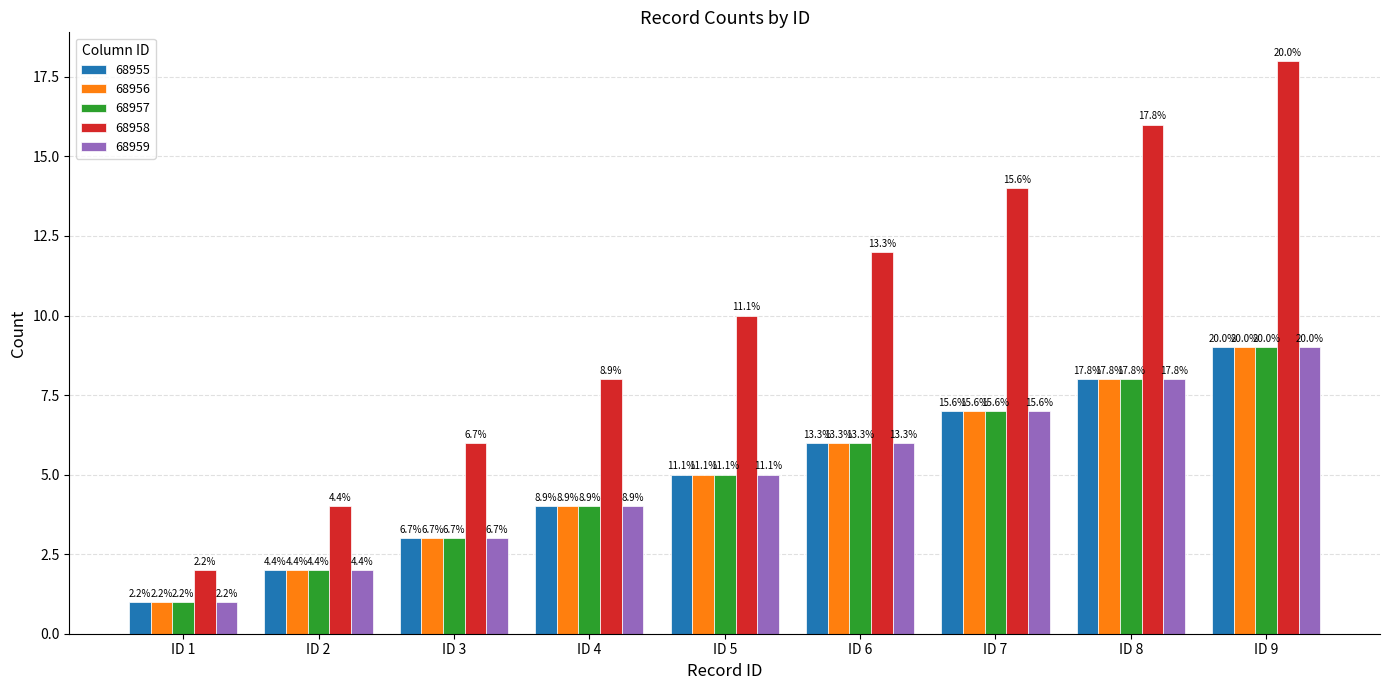

What are all the series names shown in the legend?

68955, 68956, 68957, 68958, 68959